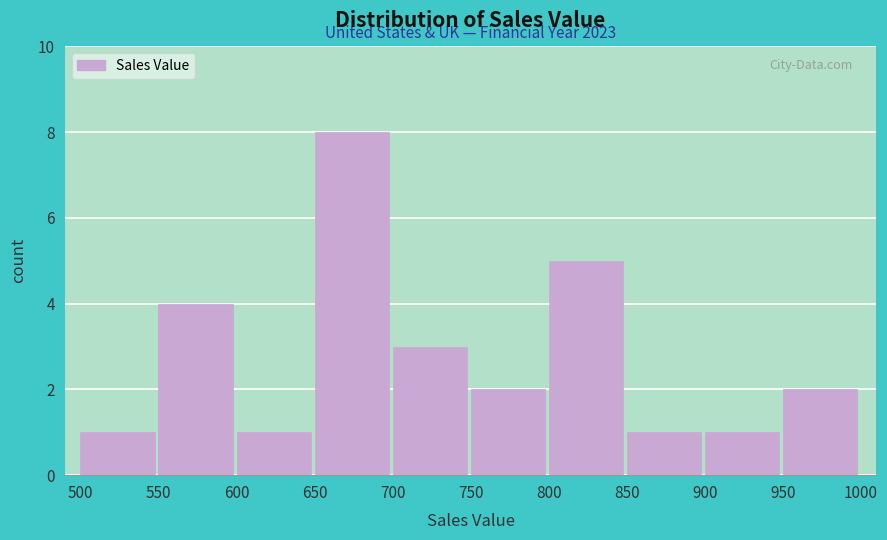

Which range on the x-axis has the tallest bar?

650 to 700